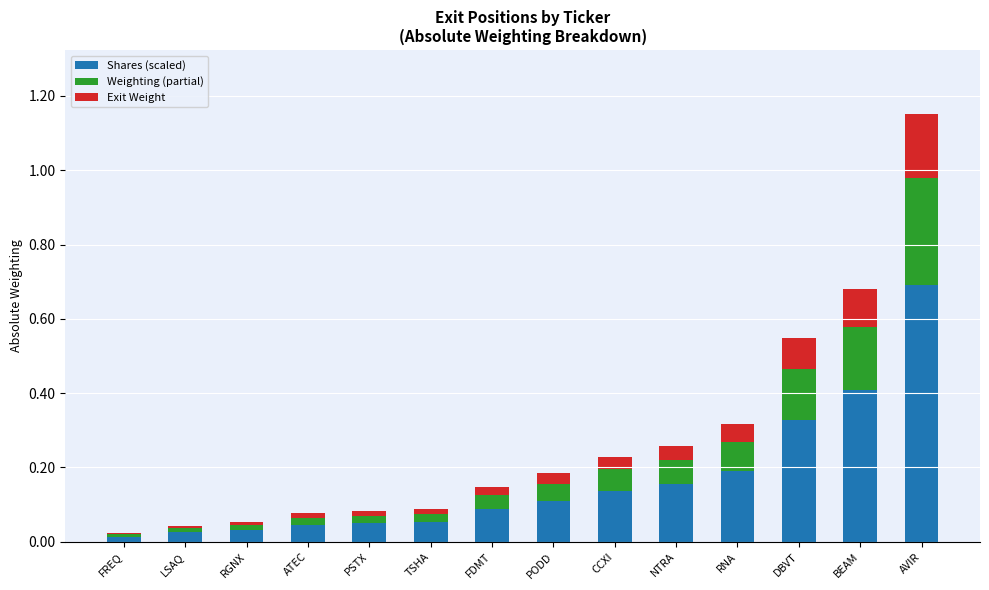

What is the total value across all series at BEAM?

0.7